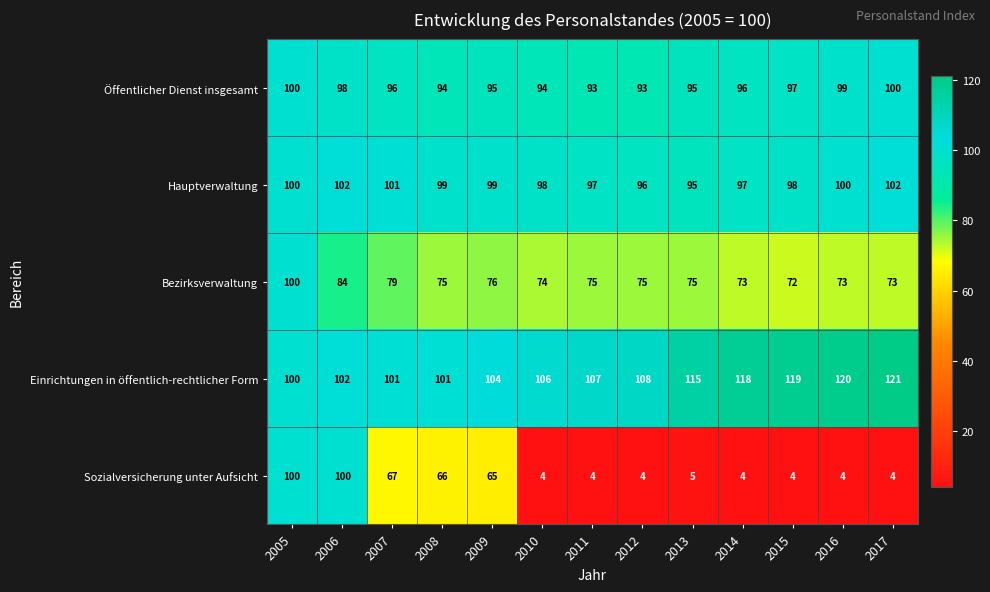

At 2012, list the series in order from smallest to largest.

Sozialversicherung unter Aufsicht, Bezirksverwaltung, Öffentlicher Dienst insgesamt, Hauptverwaltung, Einrichtungen in öffentlich-rechtlicher Form